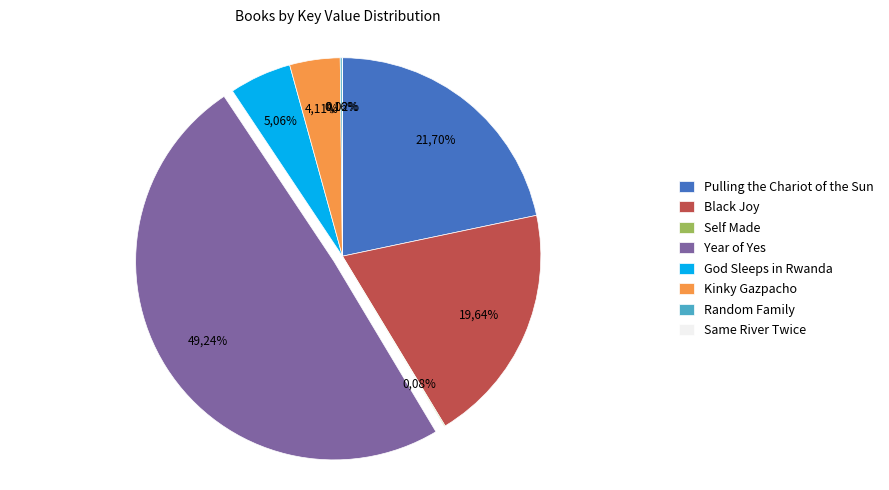

Count the number of slices in the pie.

8